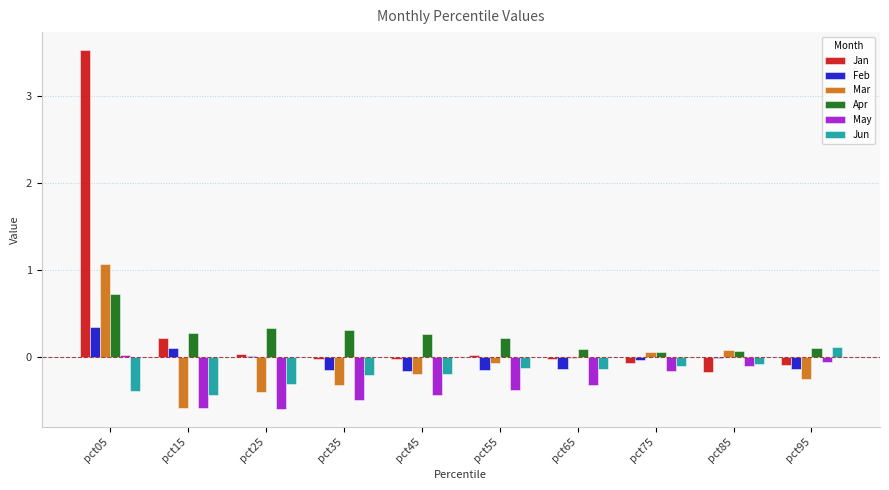

At which label does Feb reach its peak?

pct05